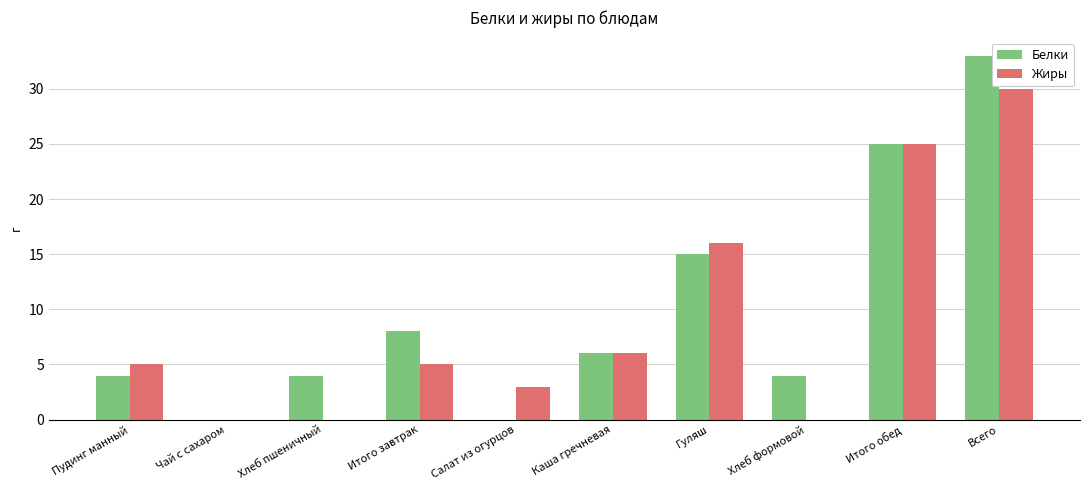

The Жиры series shows 17 at Чай с сахаром. True or false?

False